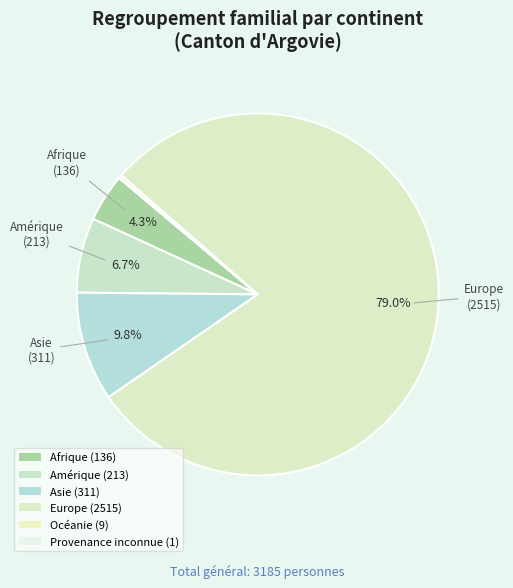

How many segments does this pie chart have?

6